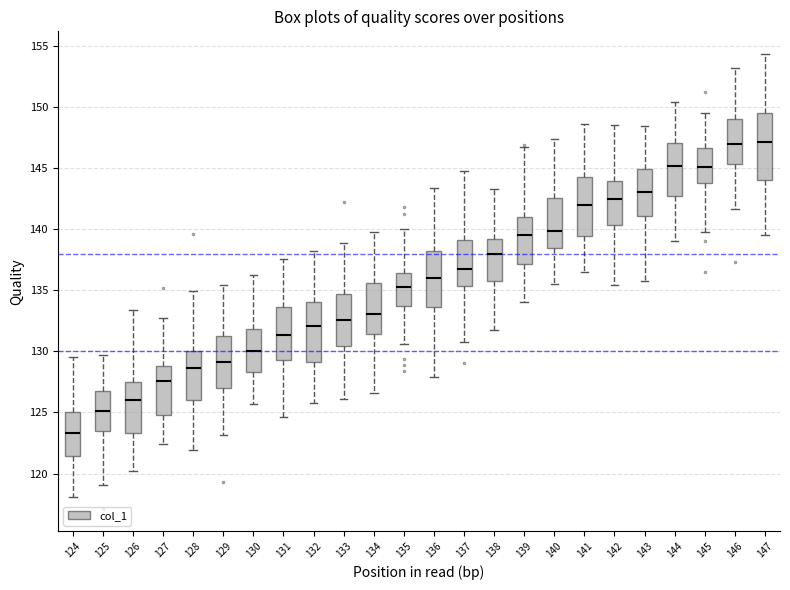

Where is the upper edge of the box at x = 136 on the y-axis? The values are not printed on the chart, so give them approximately, as read against the axis.

138.0